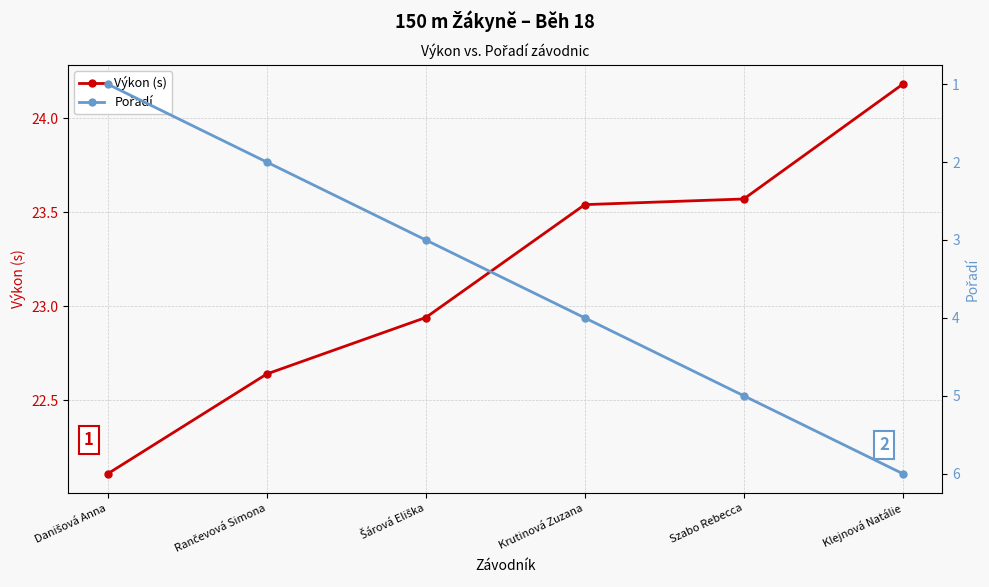

What are all the series names shown in the legend?

Výkon (s), Pořadí